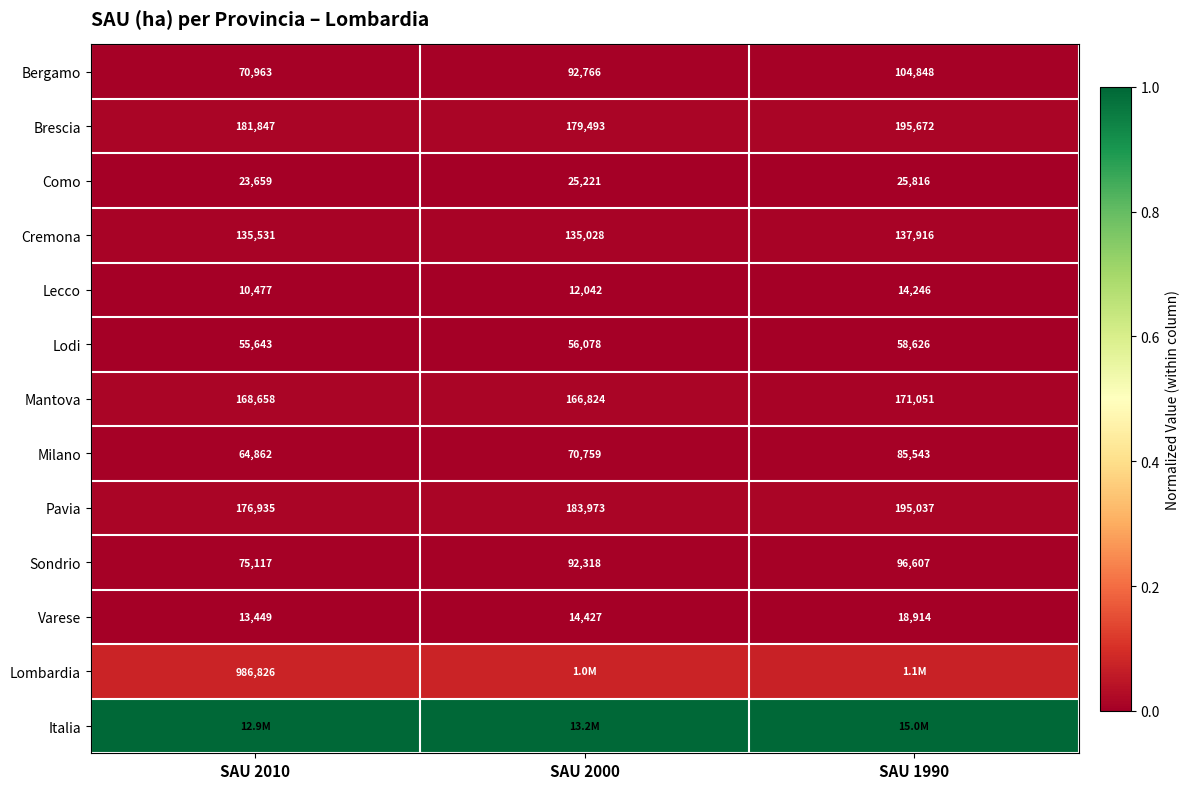

Is the value of Pavia at SAU 2010 greater than the value of Lecco at SAU 1990?

Yes